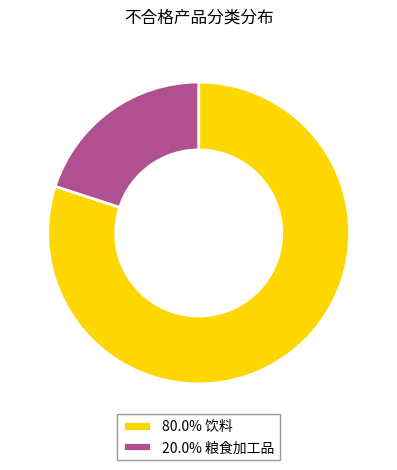

Do 80.0% 饮料 and 20.0% 粮食加工品 together represent more than half of the pie?

Yes